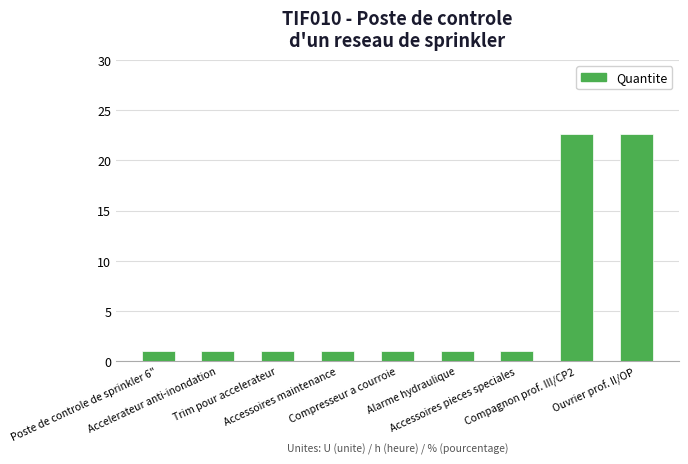

What is the difference between the second highest and second lowest values?

21.6